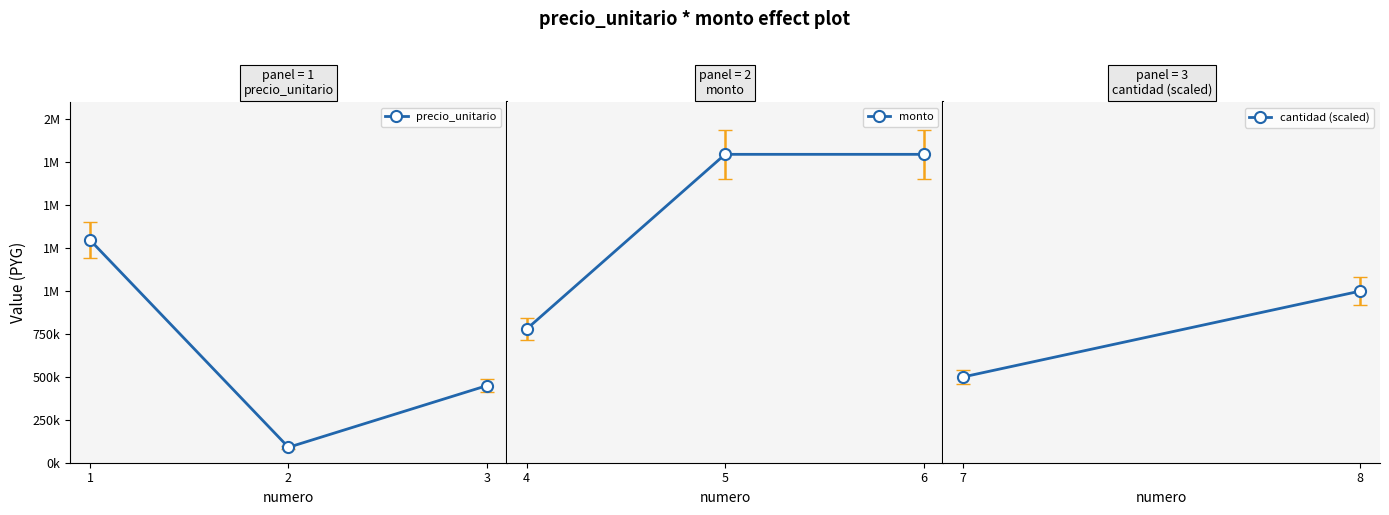

What is the sum of the cantidad values at 7 and 4?

3